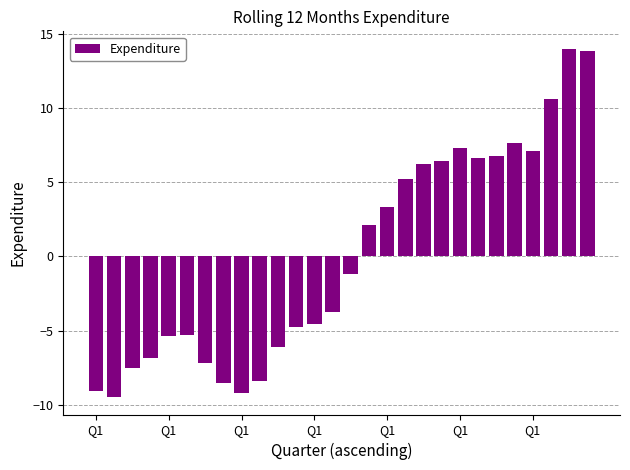

What is the difference between the maximum and minimum values?

23.5